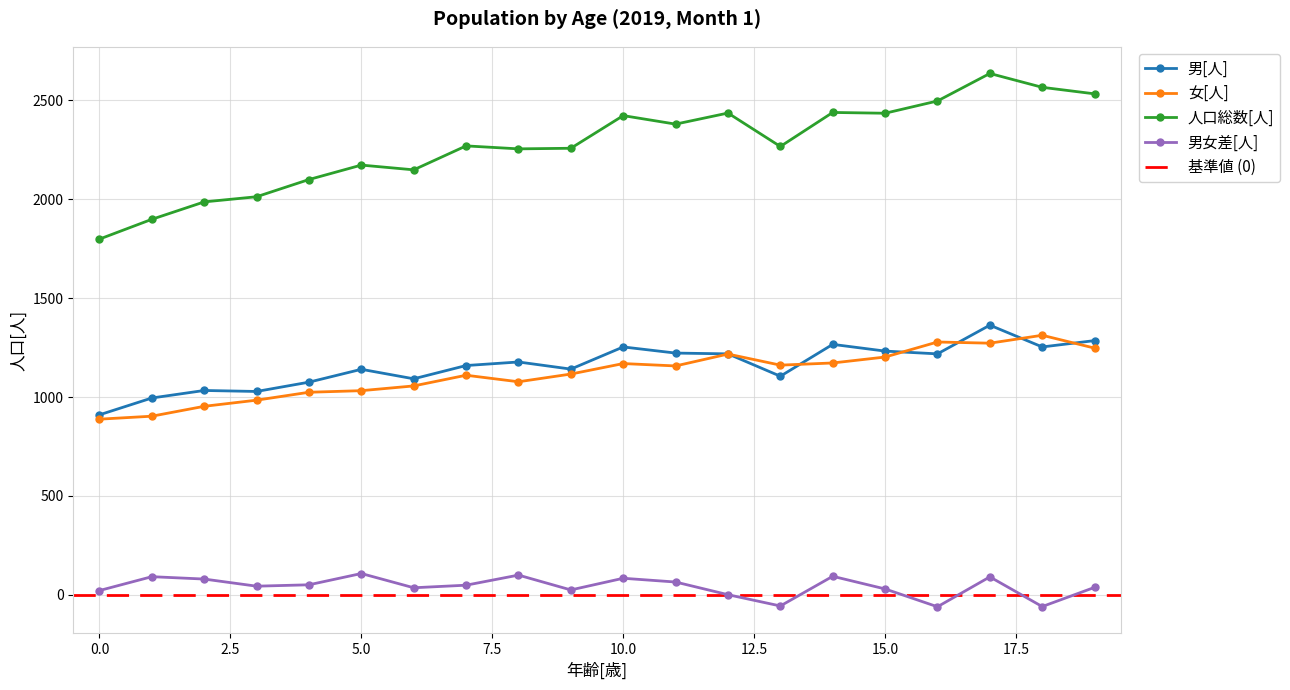

At which category is the sum across all series the highest?

17